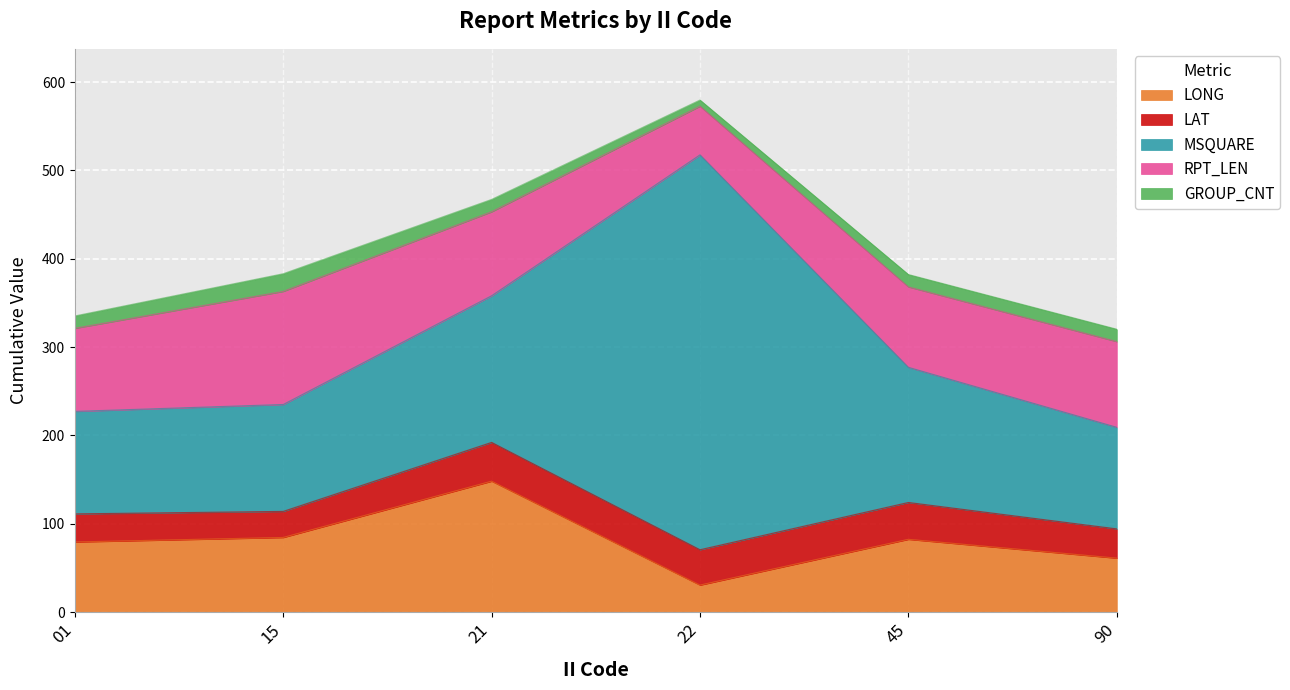

What is the greatest value displayed?

447.0